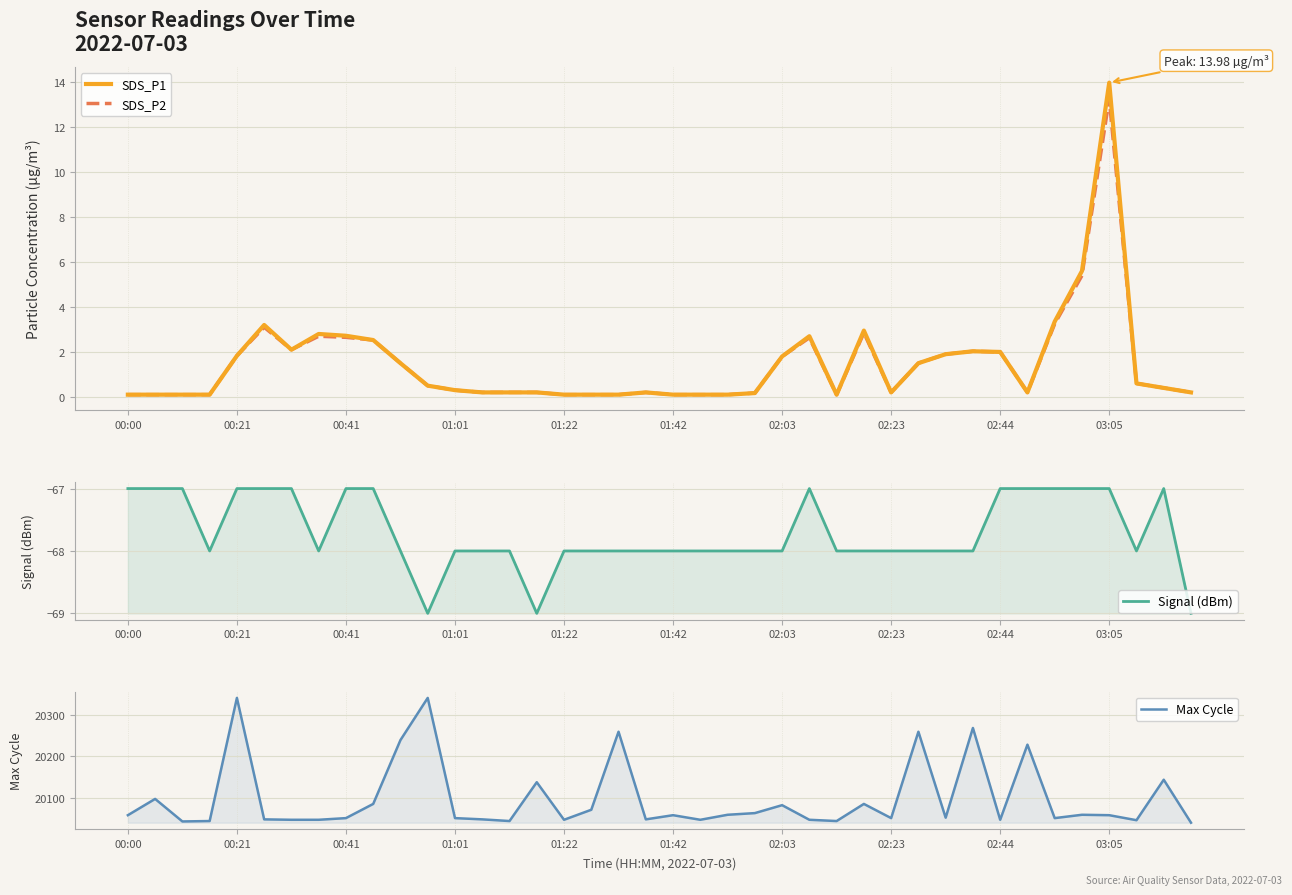

Which category has the highest value in the SDS_P2 series?

03:05